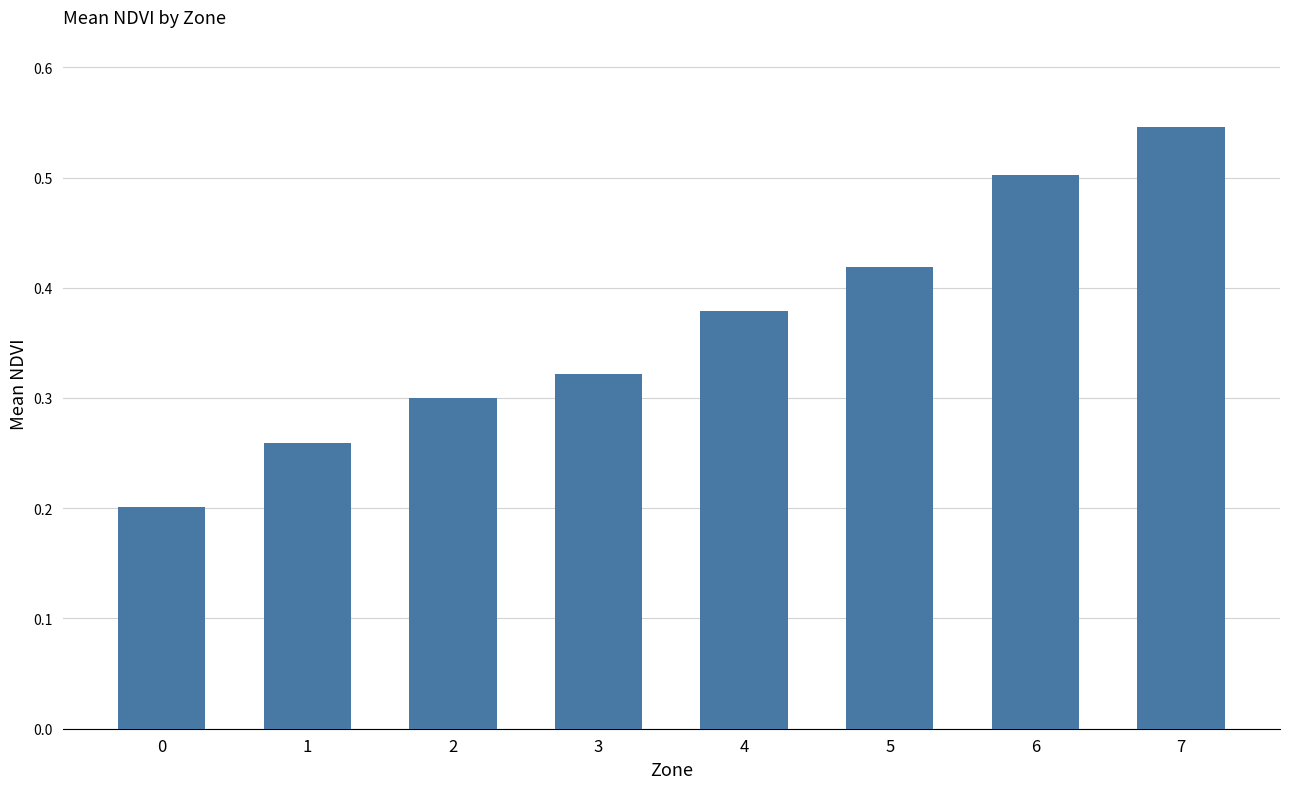

What is the sum of the values at 4 and 2?

0.7